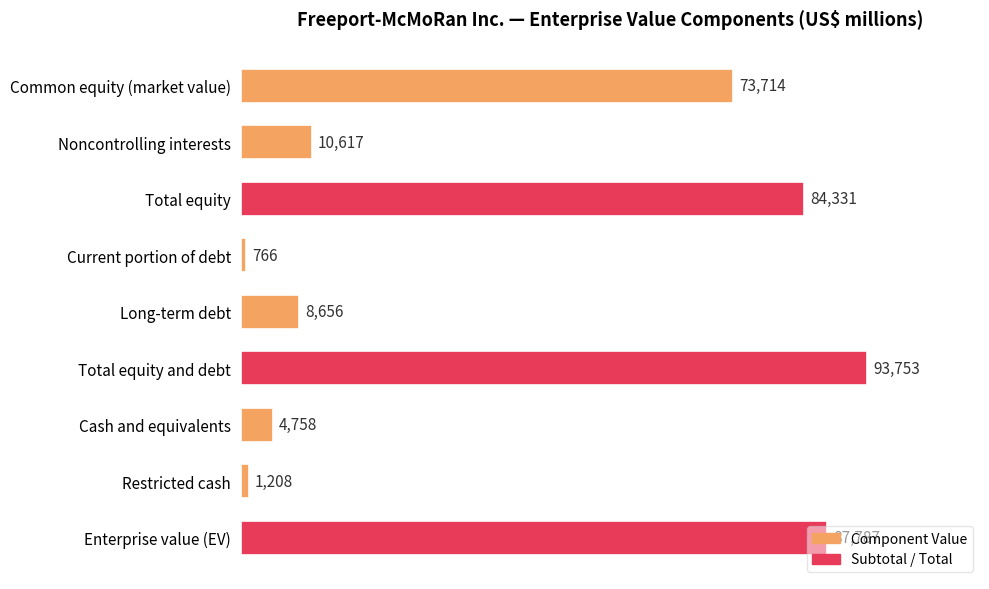

How many data points does each series have?

9